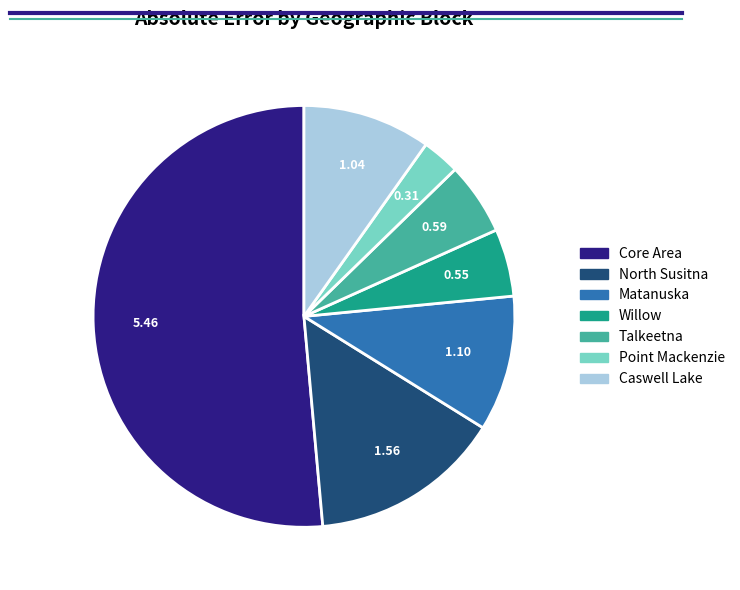

Approximately how many times larger is the value at North Susitna compared to Matanuska?

1.4